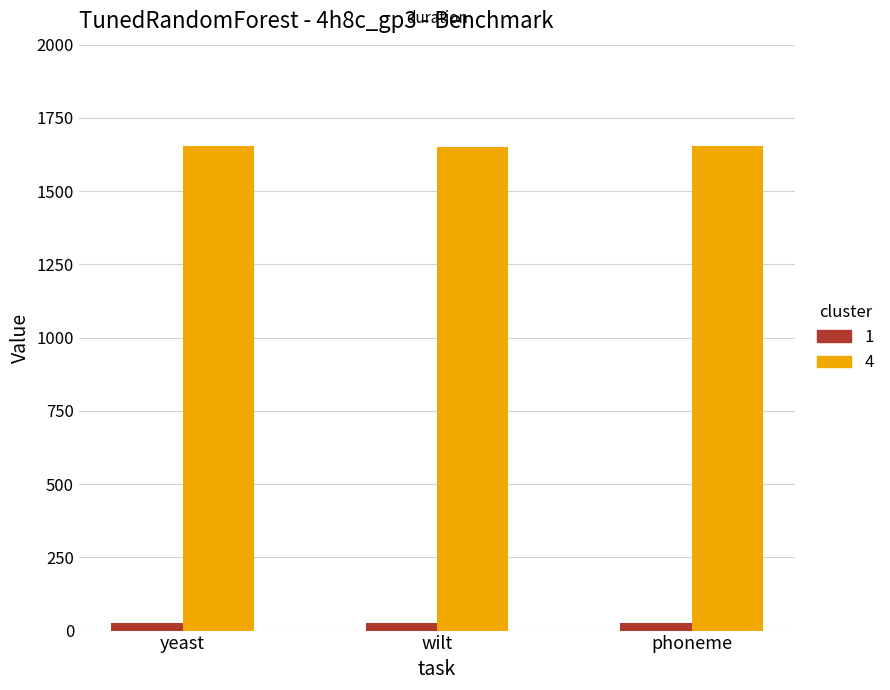

Are the bars grouped side by side (vs. stacked)?

Yes